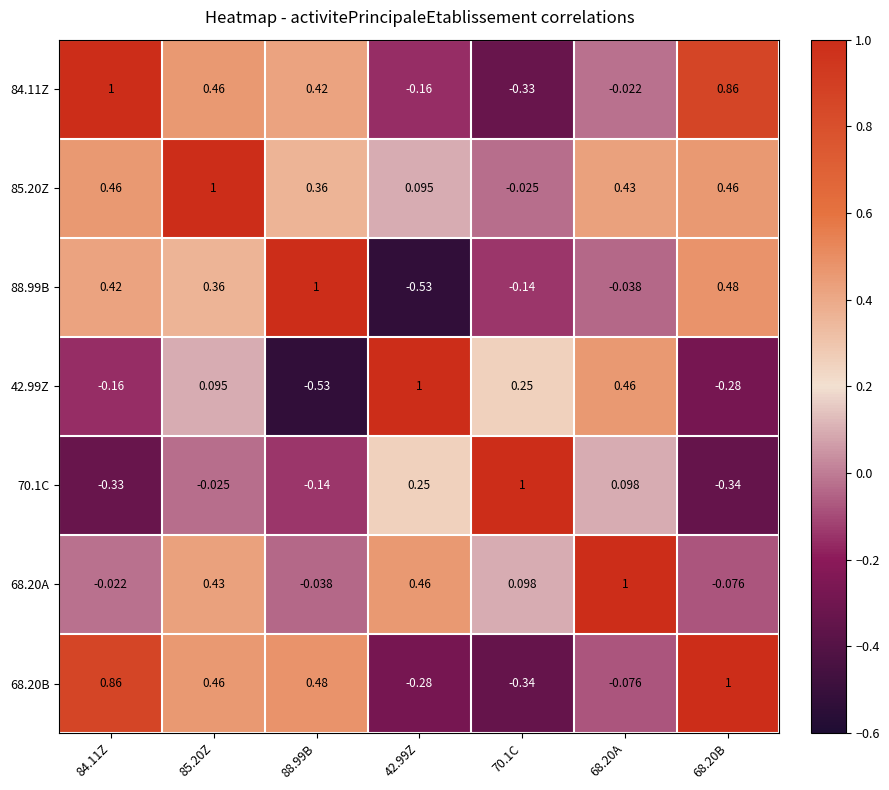

How many data points does each series have?

7